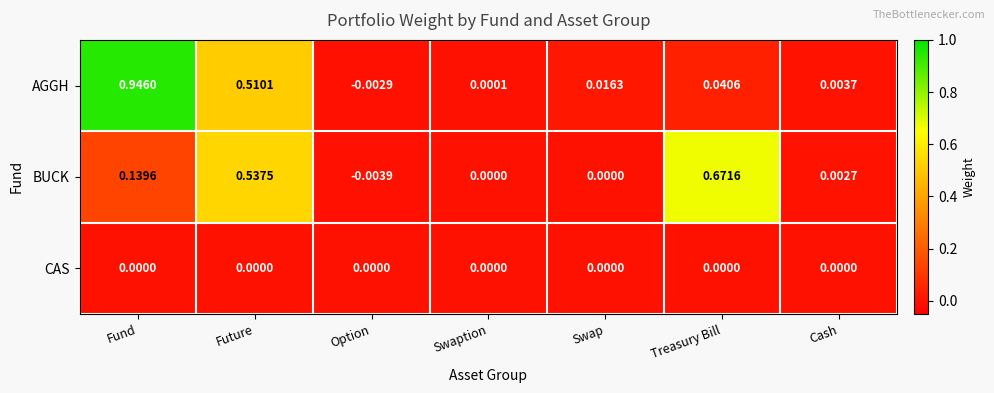

Which category has the lowest value across all series?

Option